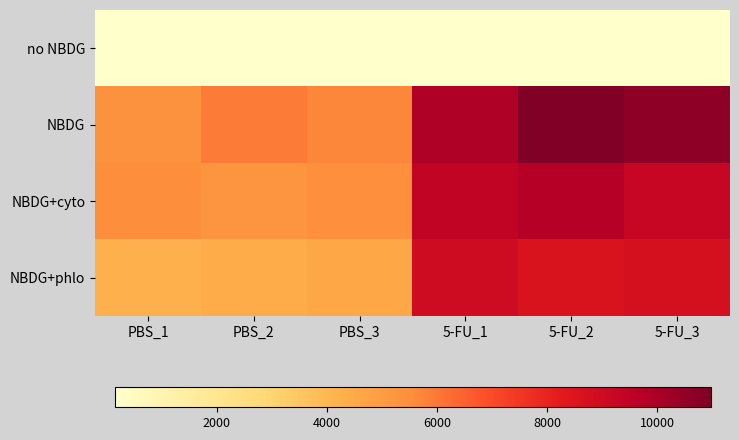

What is the minimum value shown in the chart?

149